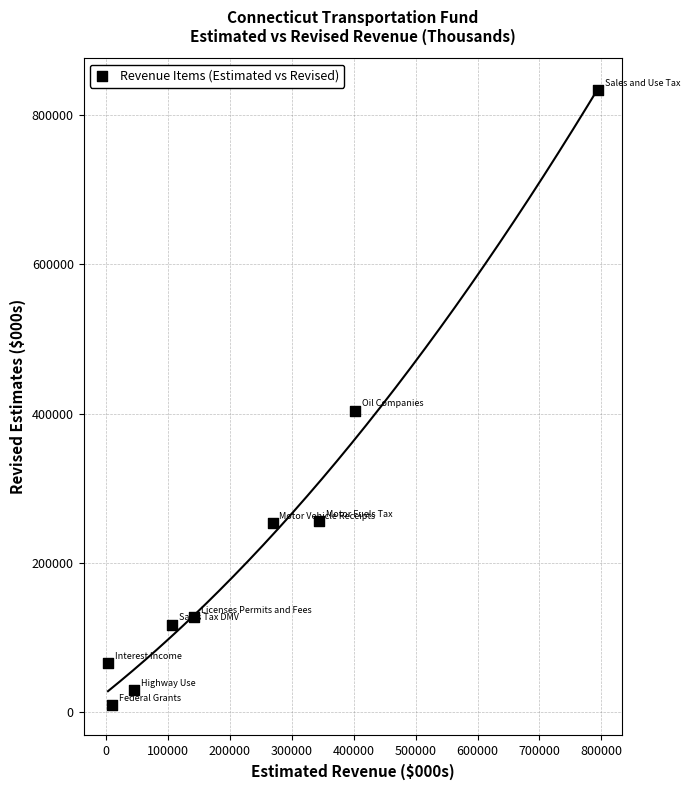

What Y value in the scatter plot is closest to 421350?

403900